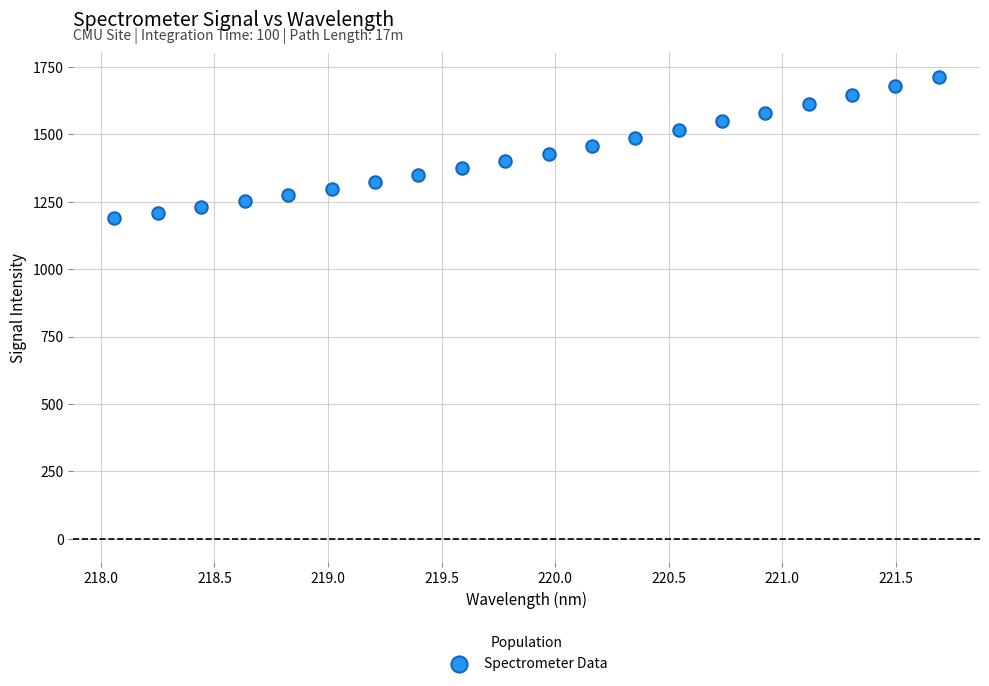

What is the range of Y values (max minus min)?

525.8